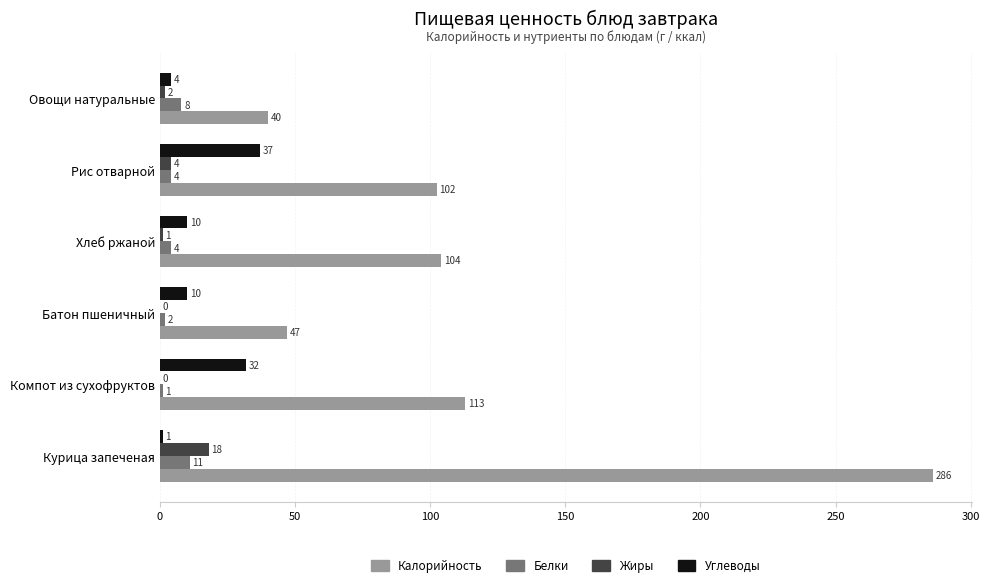

True or false: Белки has a value of 4.0 at Хлеб ржаной.

True